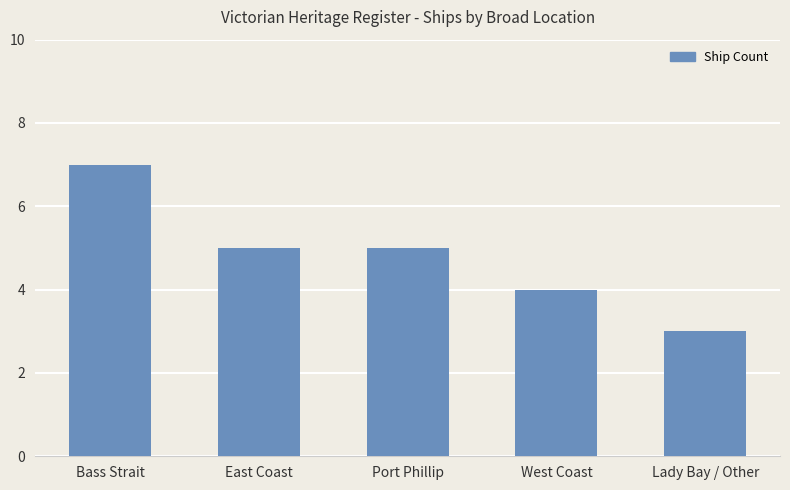

What position from the right is Lady Bay / Other?

1